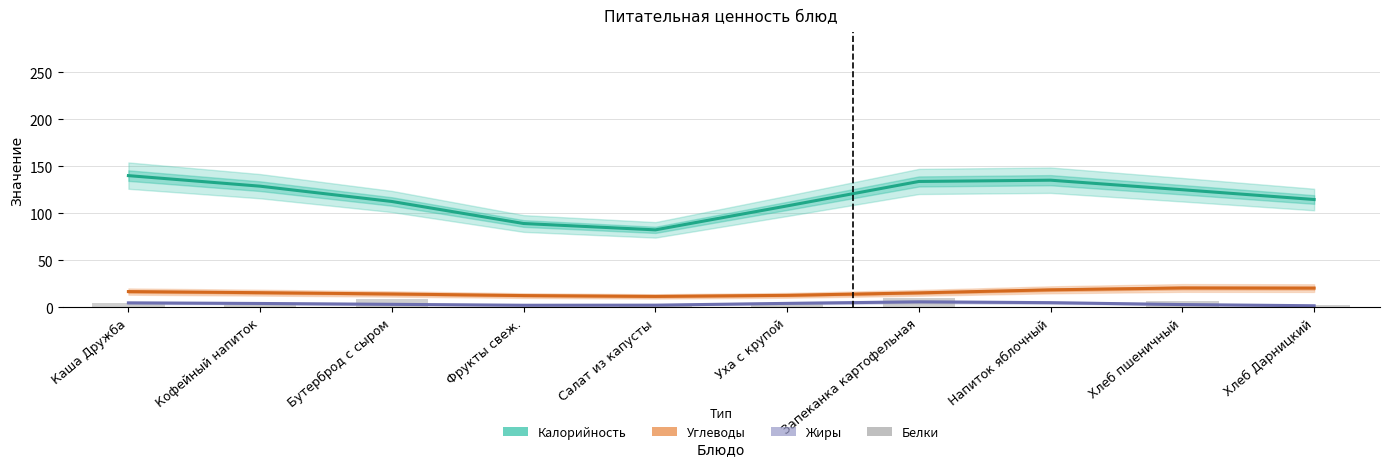

What is the maximum value for Калорийность?

140.0